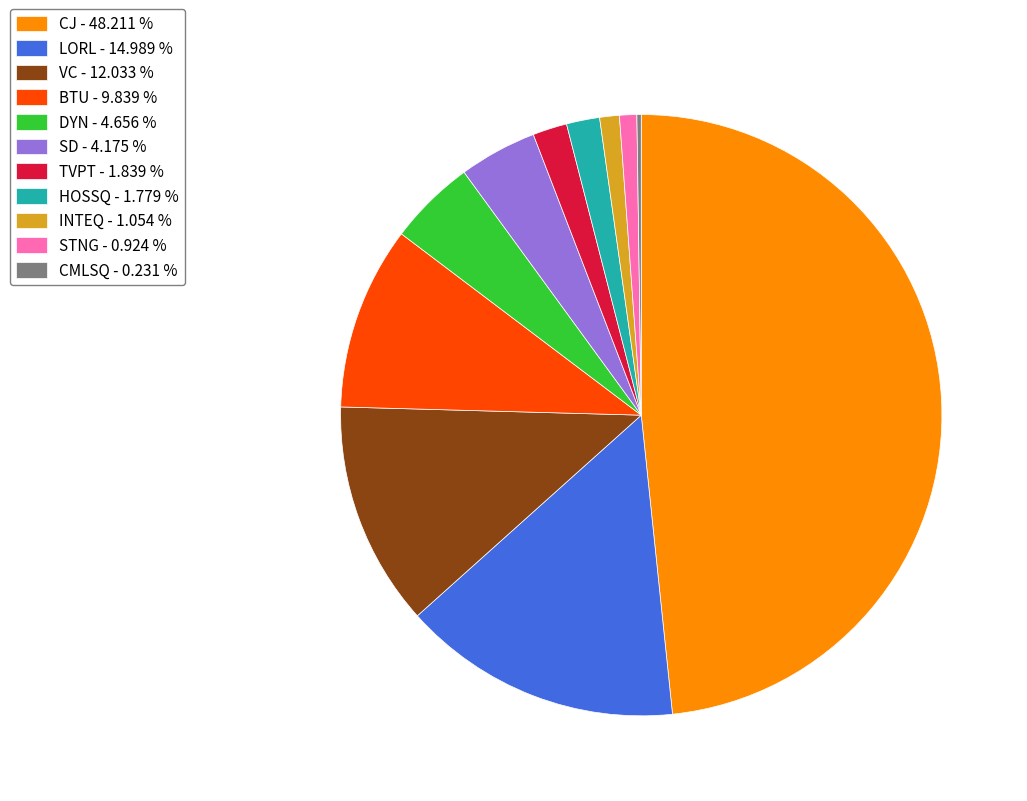

Do SD - 4.175 % and STNG - 0.924 % together represent more than half of the pie?

No